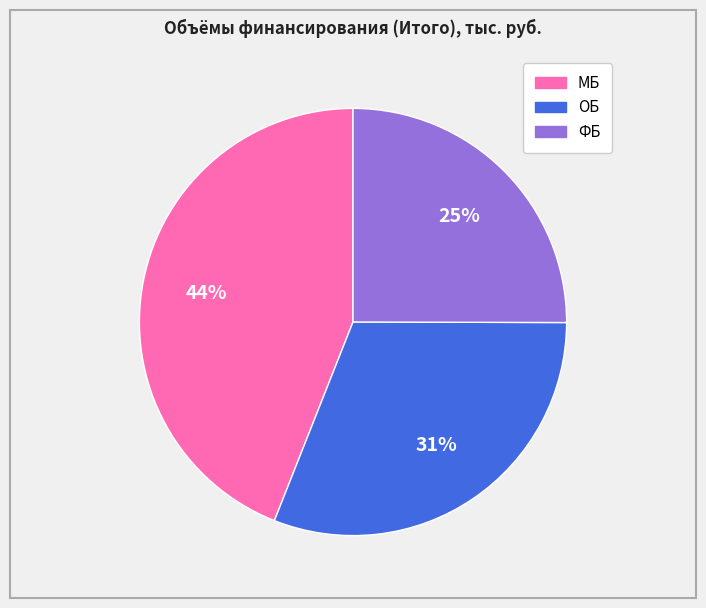

Combined, do ОБ and ФБ account for over 50%?

Yes